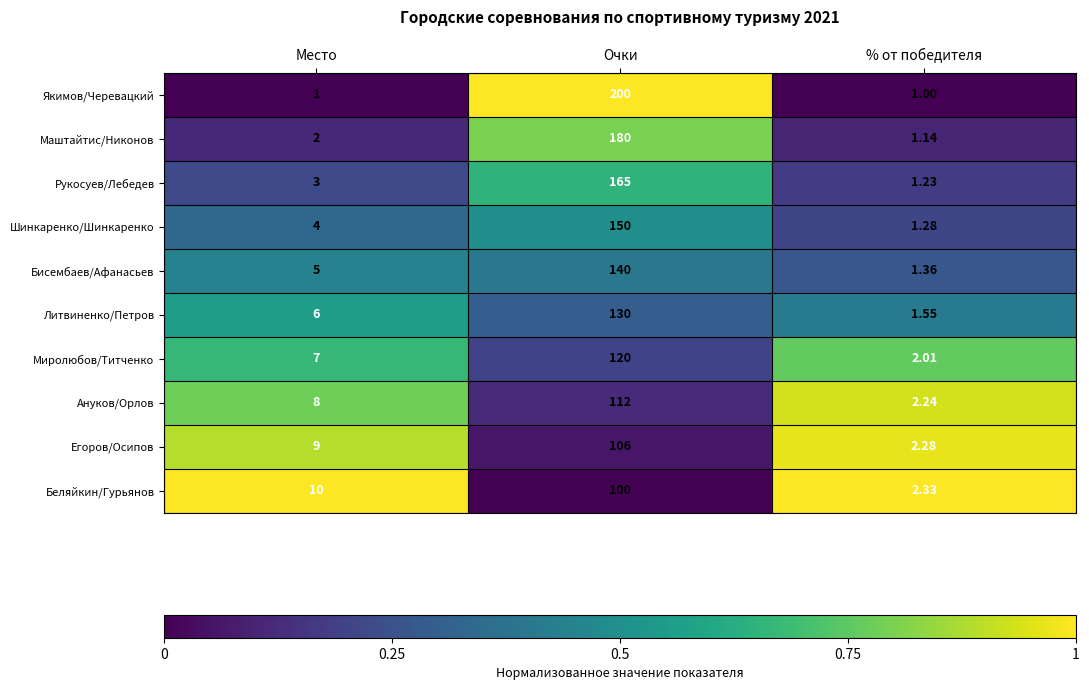

Which series has the widest spread of values?

Якимов/Черевацкий